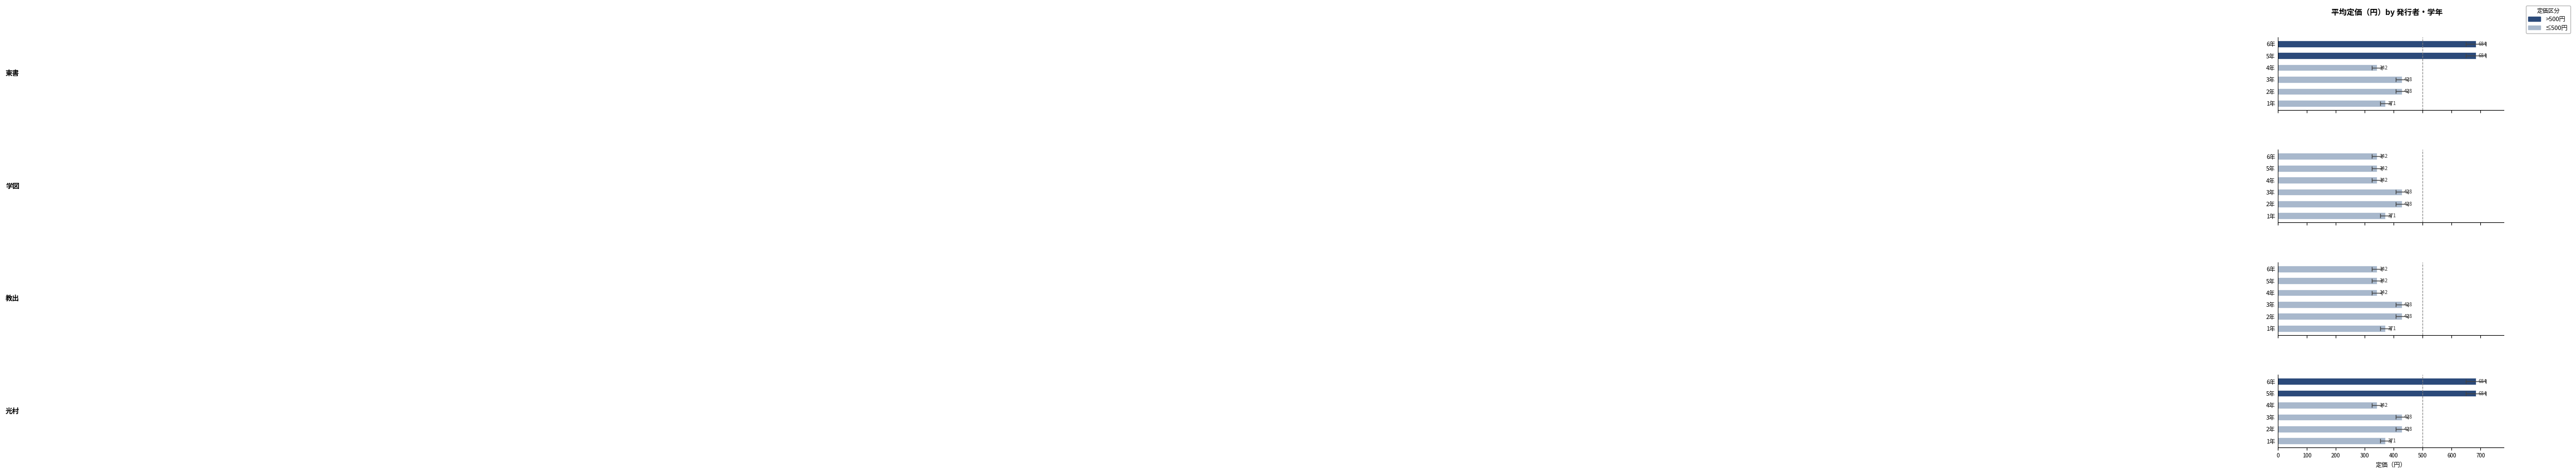

Are the bars horizontal?

Yes